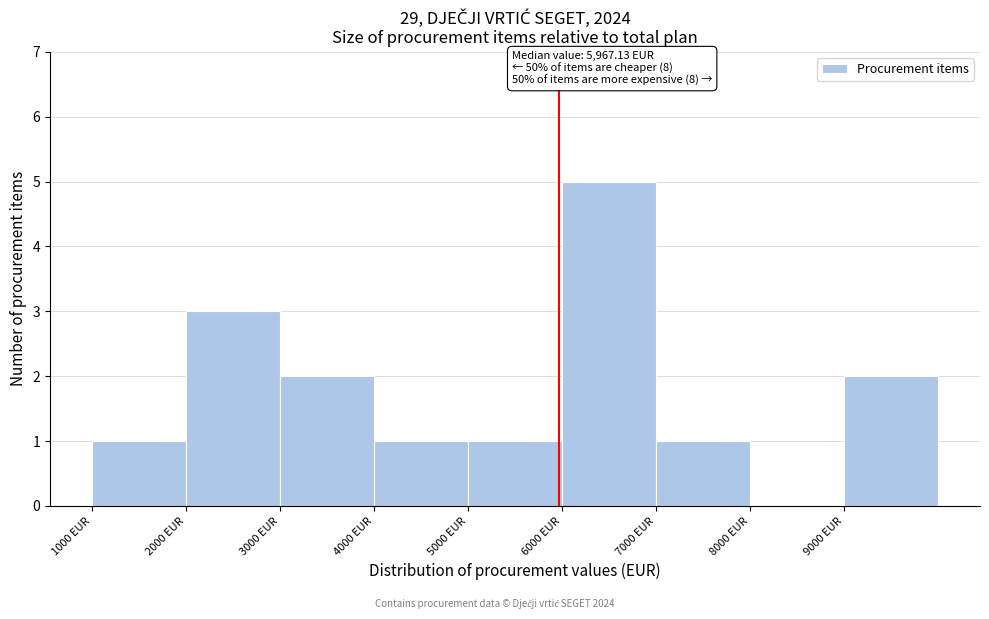

Over which range of the x-axis is the bar tallest?

6000 to 7000